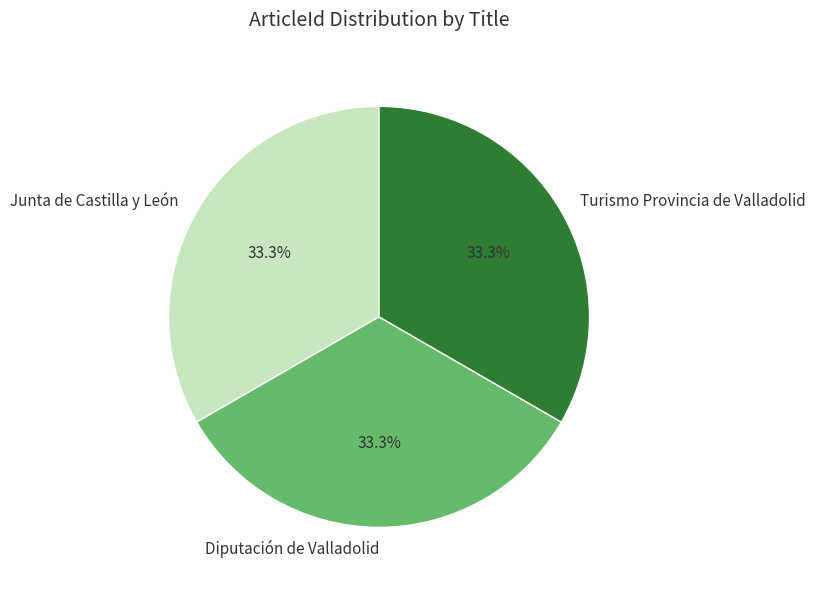

What is the total percentage of Diputación de Valladolid and Junta de Castilla y León?

66.7%